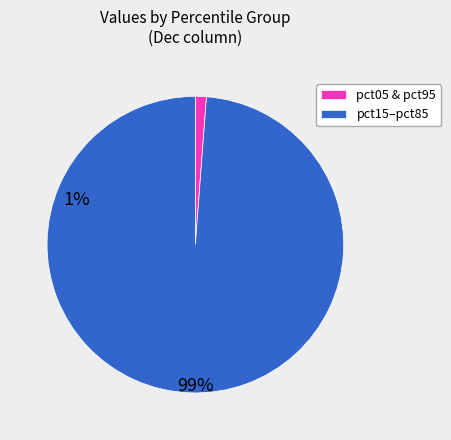

Is there a majority slice in this chart?

Yes